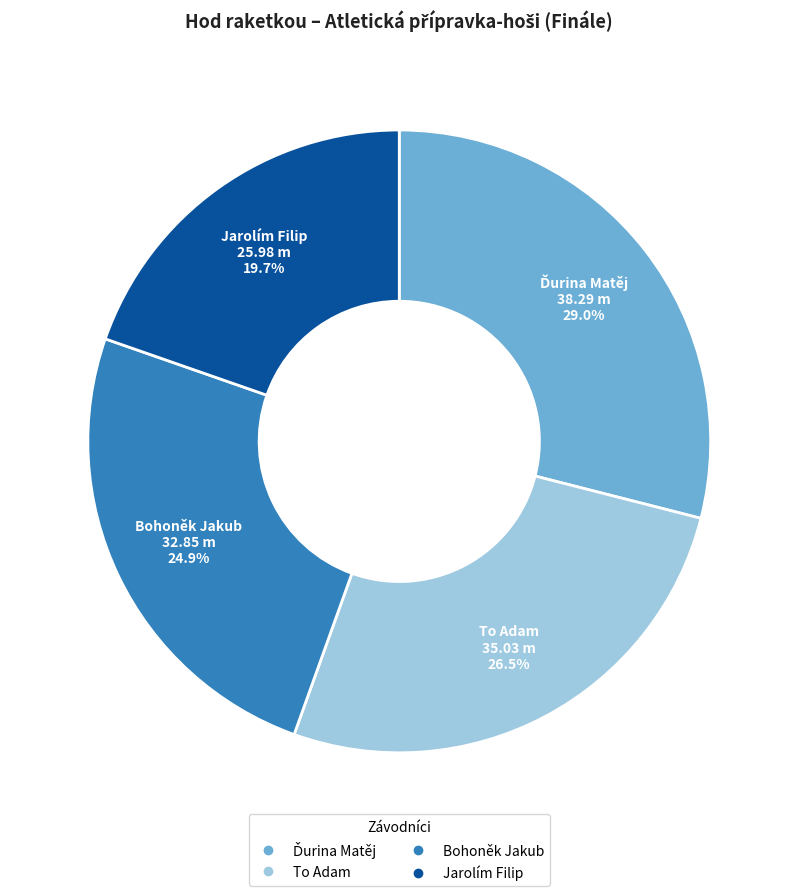

Is there a majority slice in this chart?

No